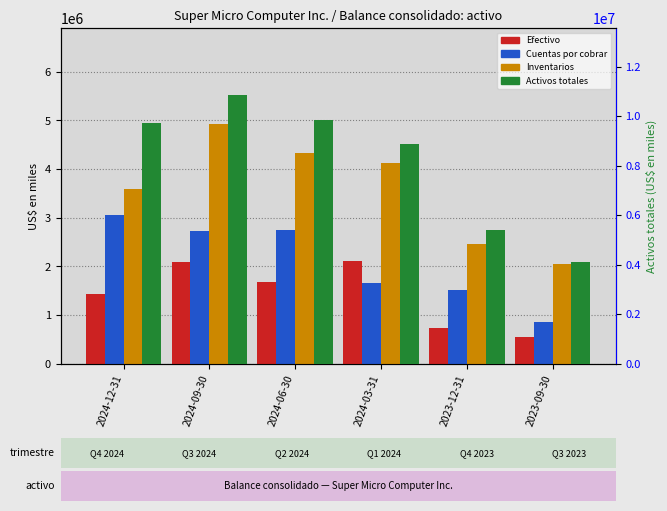

What is the sum of all Efectivo values?

8572778